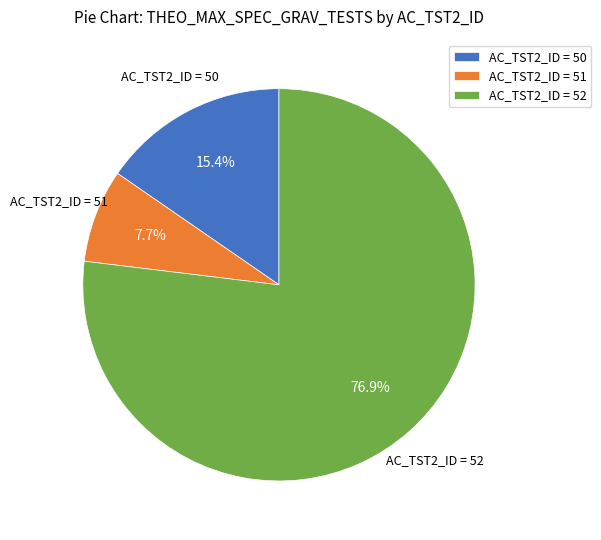

Does any single category account for the majority?

Yes